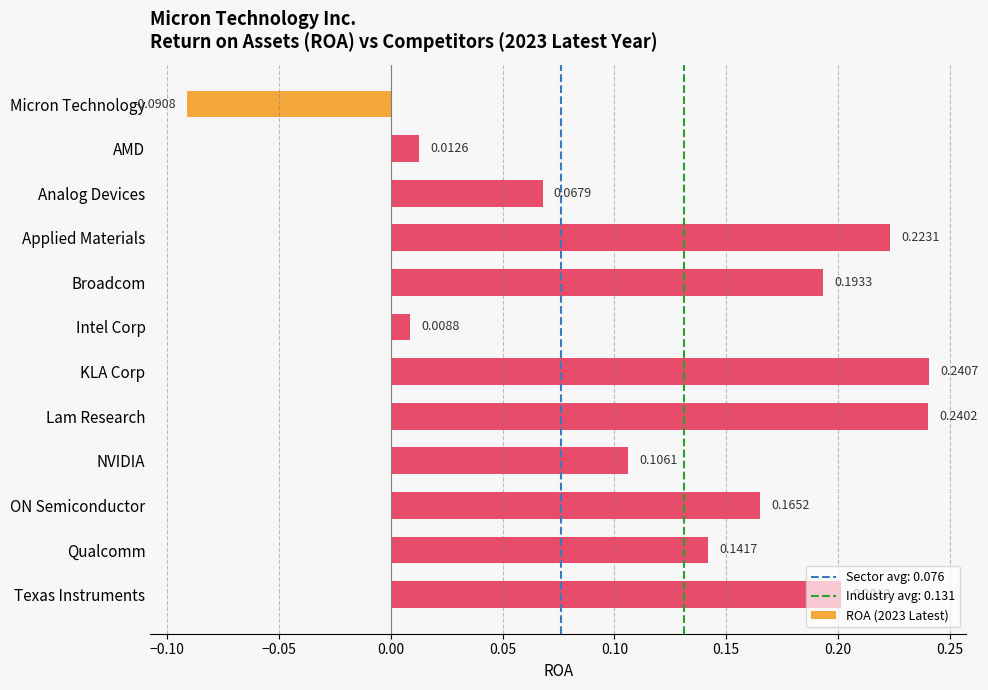

What is the difference between the values at Micron Technology and Broadcom?

0.3